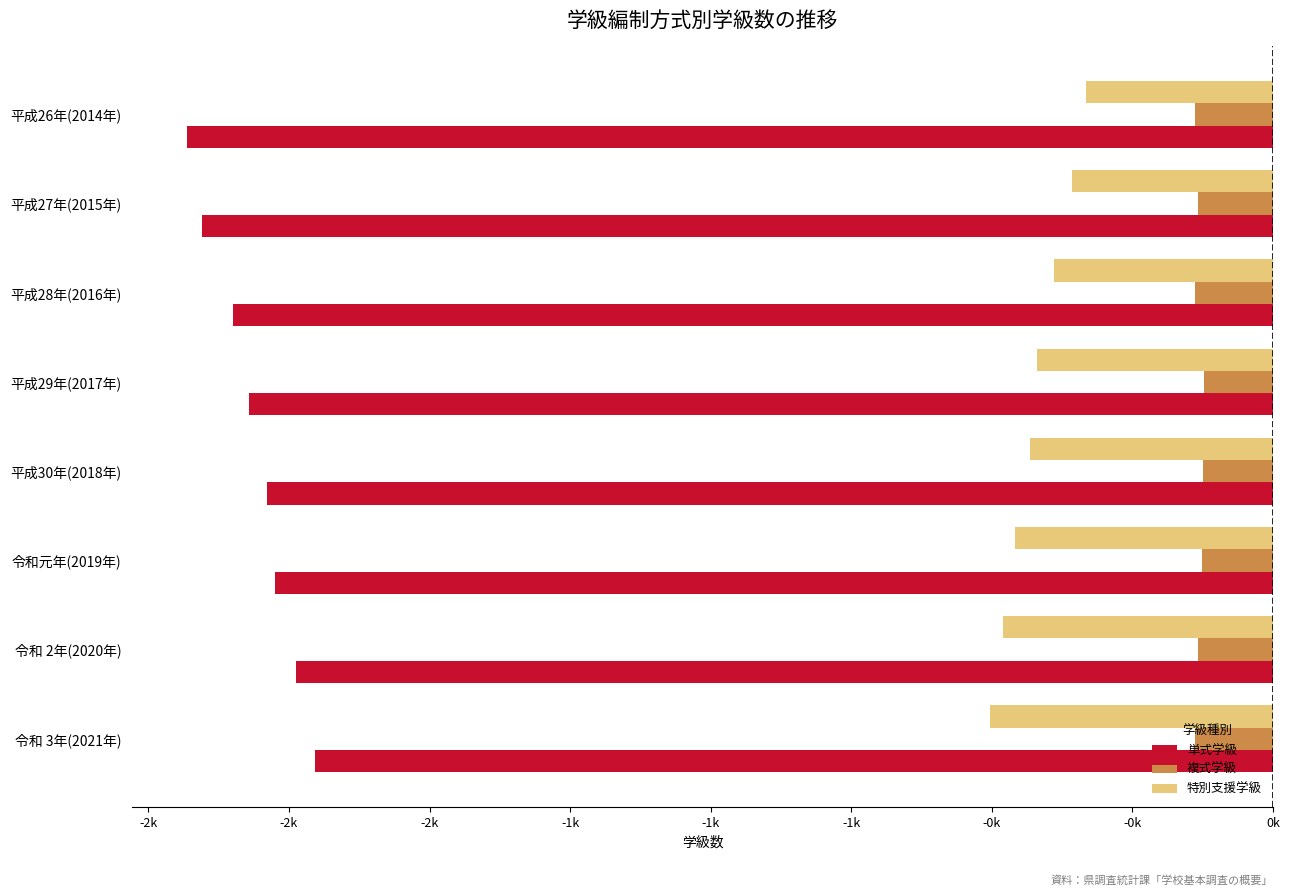

What is the sum of all 特別支援学級 values?

-3.4